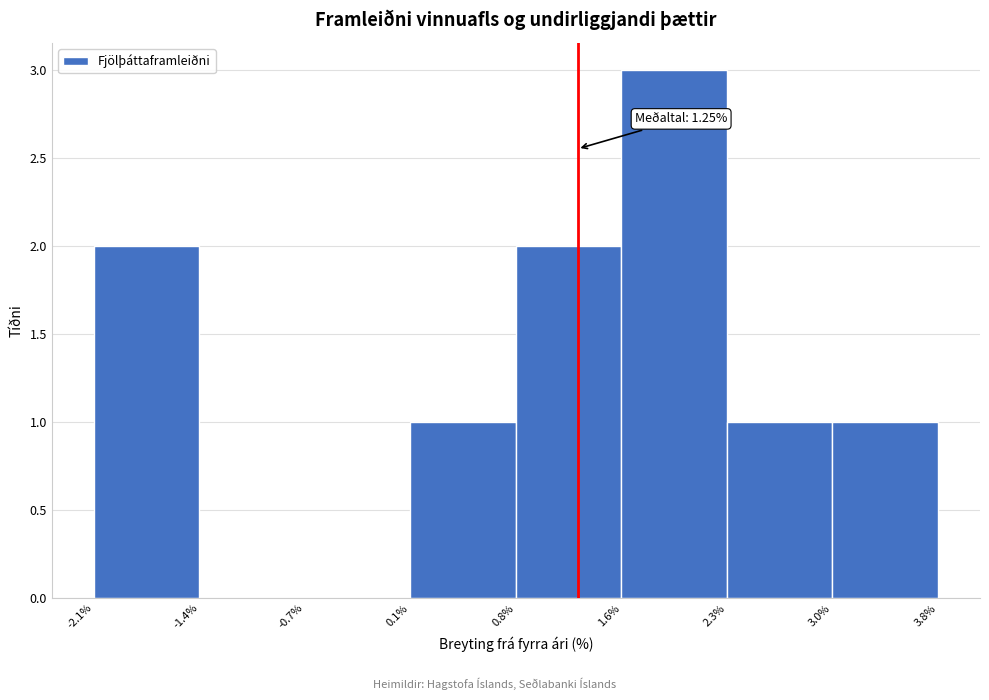

Which range on the x-axis has the tallest bar?

1.6% to 2.3%